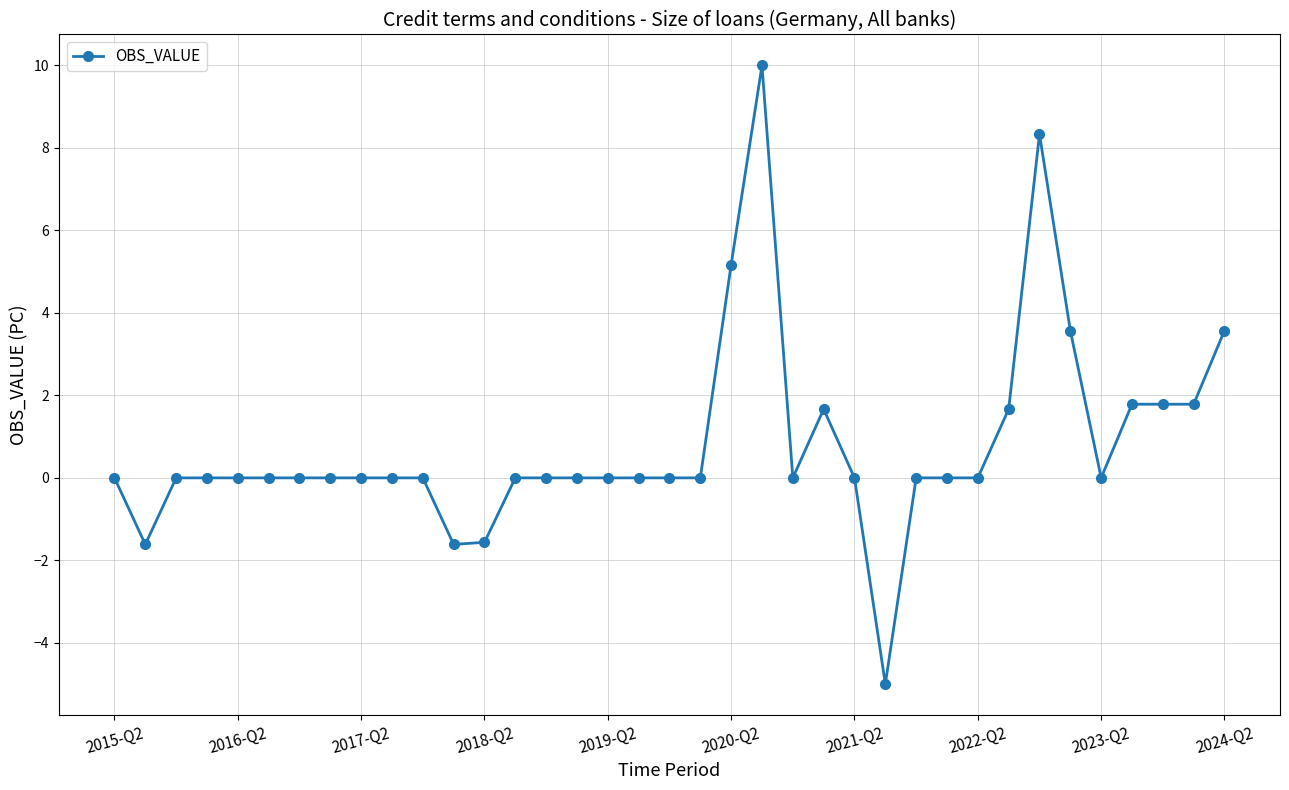

True or false: there are more than 2 points higher than both neighbors.

True